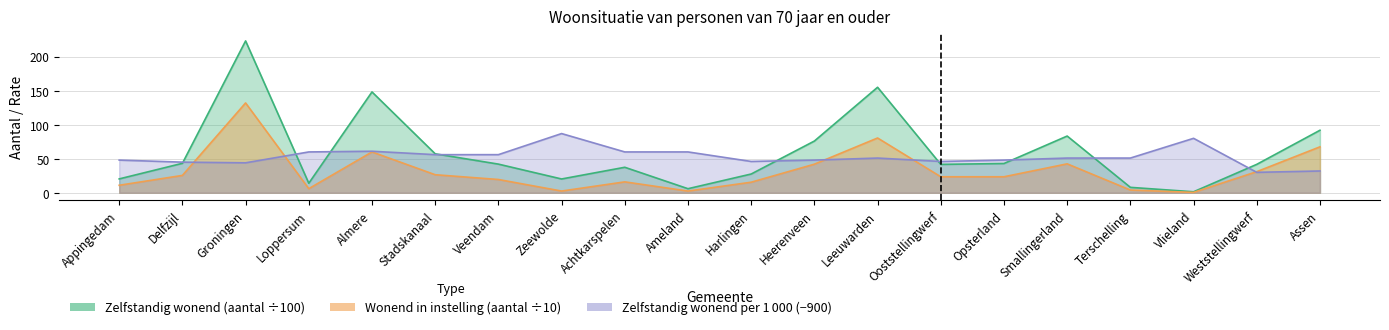

What is the label of the 16th point from the left?

Smallingerland